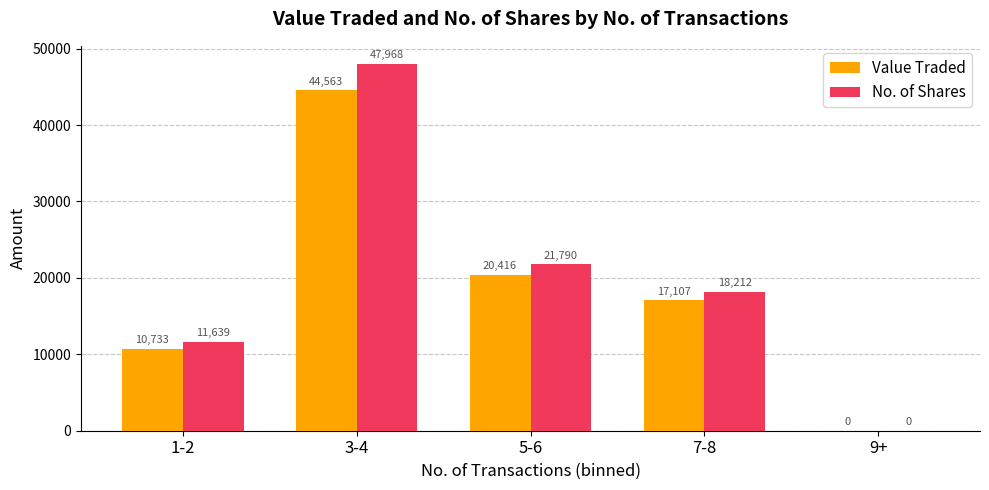

Are the bars horizontal?

No